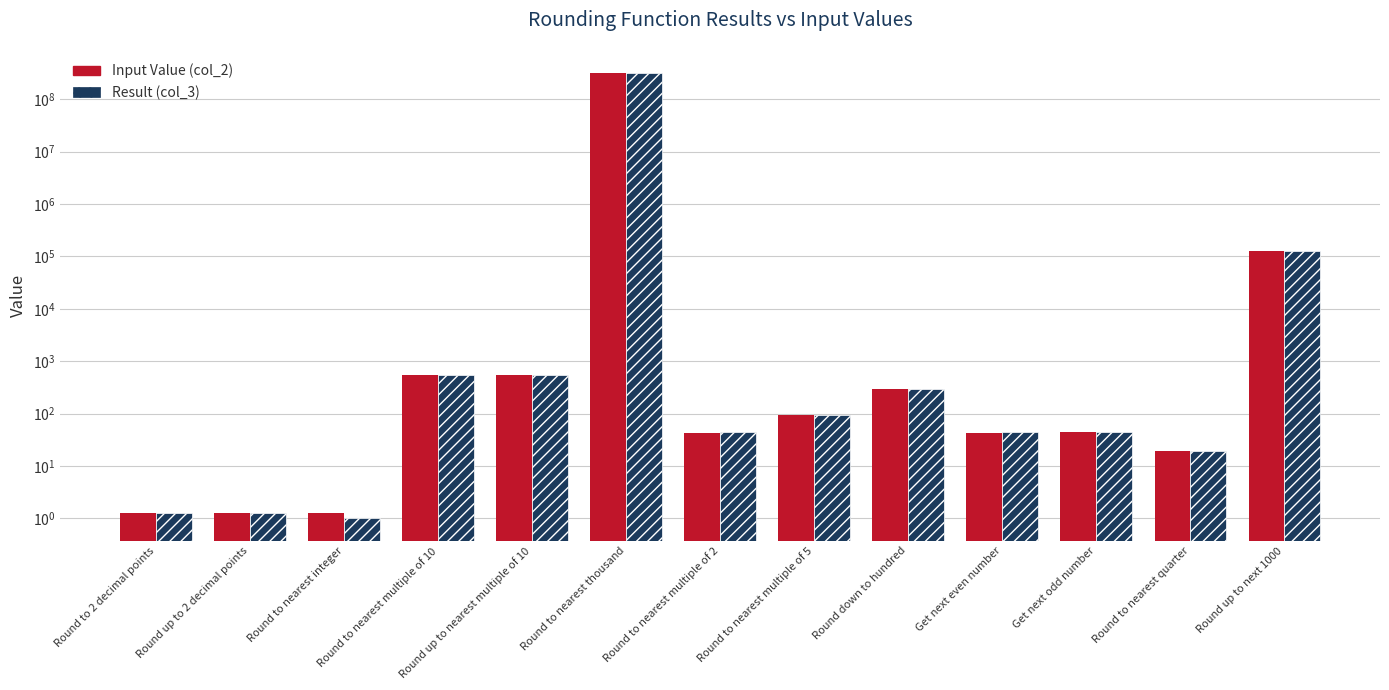

Is it true that Result (col_3) equals 45.0 at Get next odd number?

True